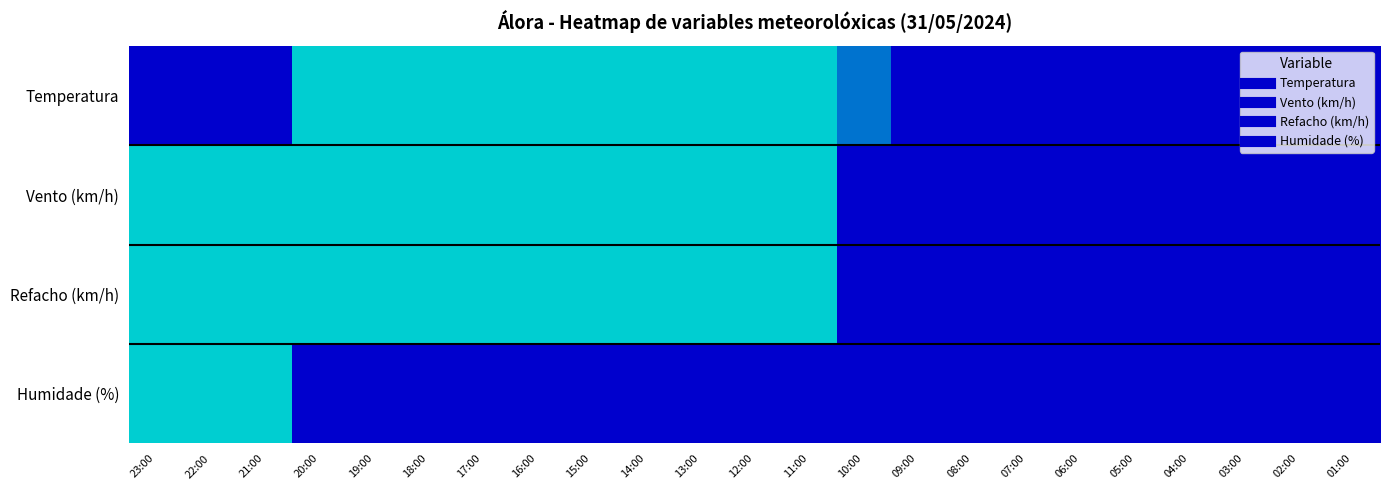

Reading left to right, extract all data points from this chart.

Temperatura: 23:00=0.1	22:00=0.1	21:00=0.4	20:00=0.8	19:00=0.9	18:00=1.0	17:00=1.0	16:00=1.0	15:00=0.9	14:00=0.8	13:00=0.8	12:00=0.7	11:00=0.9	10:00=0.5	09:00=0.2	08:00=0.0	07:00=0.0	06:00=0.0	05:00=0.0	04:00=0.1	03:00=0.1	02:00=0.2	01:00=0.2
Vento (km/h): 23:00=0.6	22:00=0.6	21:00=0.7	20:00=0.6	19:00=0.7	18:00=0.9	17:00=0.9	16:00=0.9	15:00=1.0	14:00=1.0	13:00=0.8	12:00=0.8	11:00=0.9	10:00=0.3	09:00=0.3	08:00=0.0	07:00=0.0	06:00=0.0	05:00=0.0	04:00=0.1	03:00=0.0	02:00=0.1	01:00=0.0
Refacho (km/h): 23:00=0.7	22:00=0.7	21:00=0.7	20:00=0.6	19:00=0.7	18:00=0.8	17:00=0.9	16:00=0.8	15:00=0.9	14:00=1.0	13:00=0.9	12:00=0.9	11:00=0.8	10:00=0.2	09:00=0.2	08:00=0.0	07:00=0.1	06:00=0.1	05:00=0.1	04:00=0.1	03:00=0.1	02:00=0.1	01:00=0.0
Humidade (%): 23:00=1.0	22:00=1.0	21:00=0.7	20:00=0.2	19:00=0.0	18:00=0.0	17:00=0.1	16:00=0.1	15:00=0.1	14:00=0.1	13:00=0.2	12:00=0.1	11:00=0.0	10:00=0.1	09:00=0.2	08:00=0.2	07:00=0.2	06:00=0.2	05:00=0.2	04:00=0.2	03:00=0.2	02:00=0.1	01:00=0.1